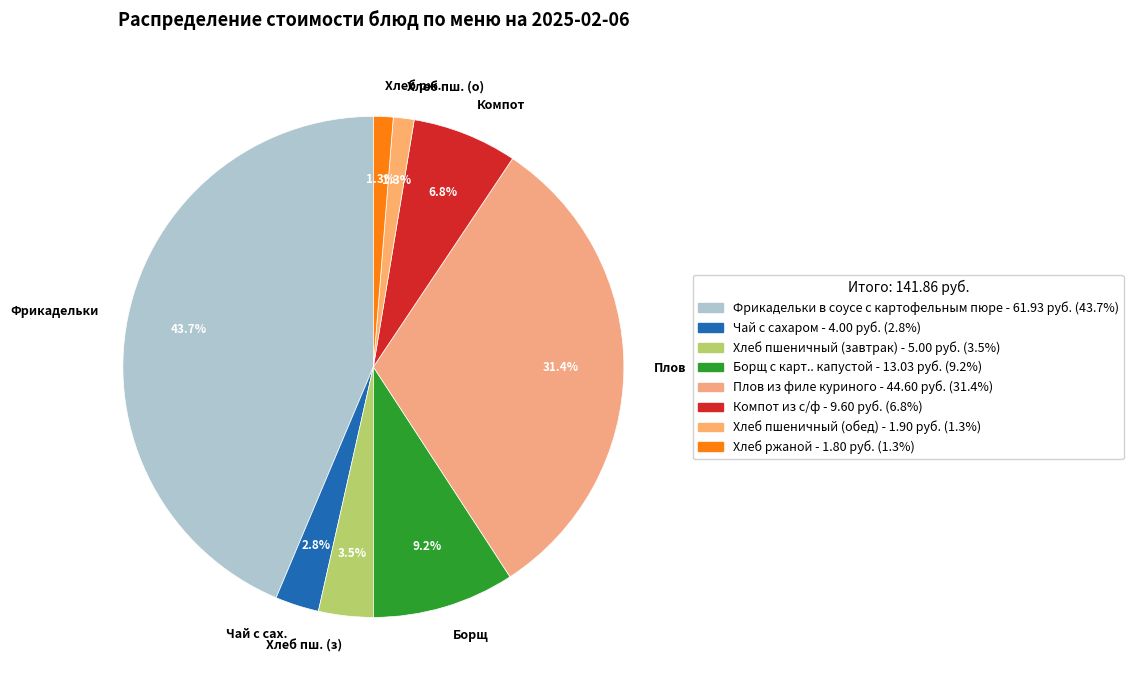

Which slice is the largest?

Фрикадельки